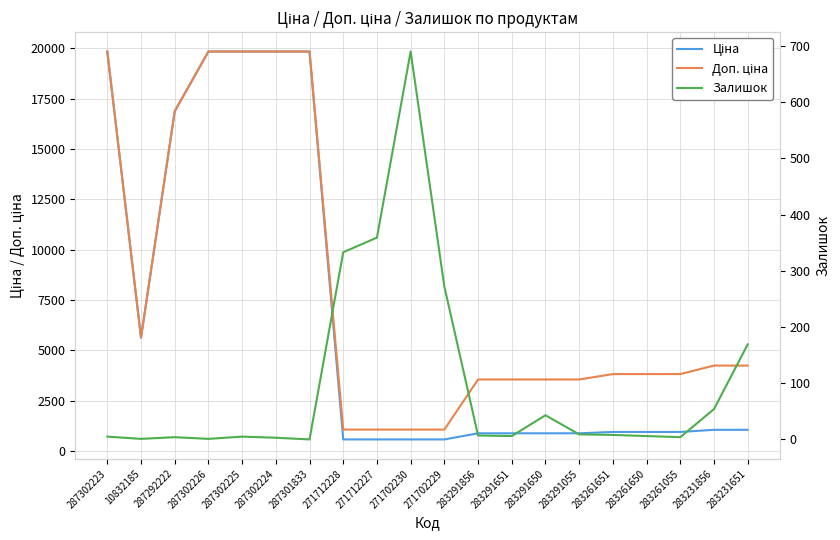

Does the chart have visible grid lines?

Yes